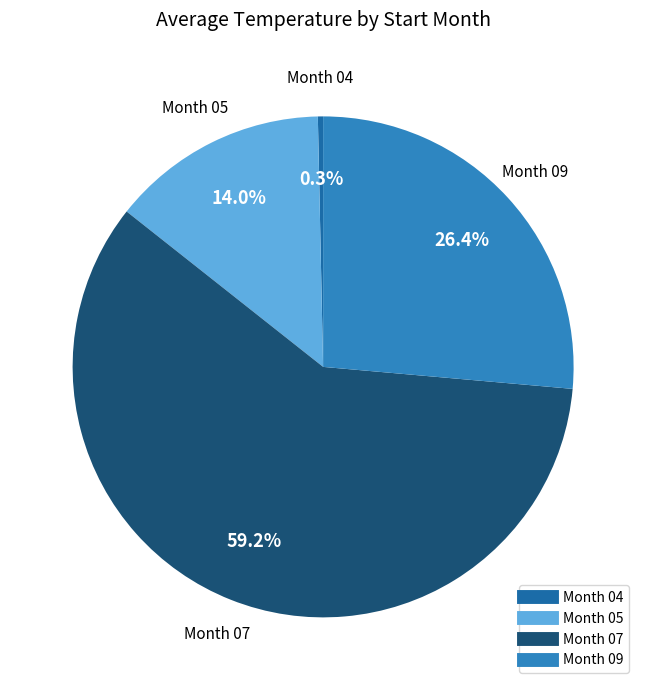

Does any single category account for the majority?

Yes